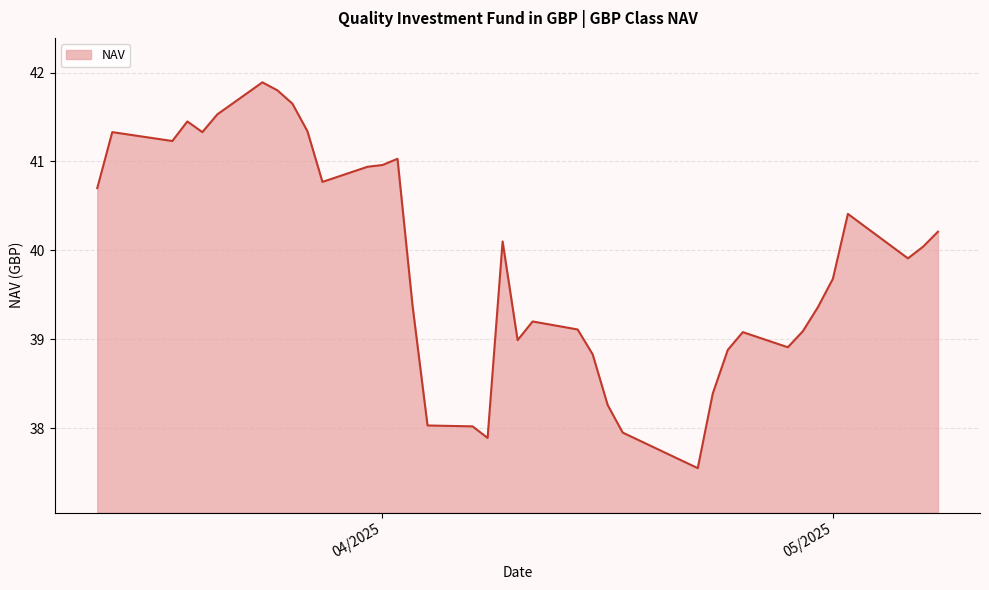

What is the greatest value displayed?

41.9